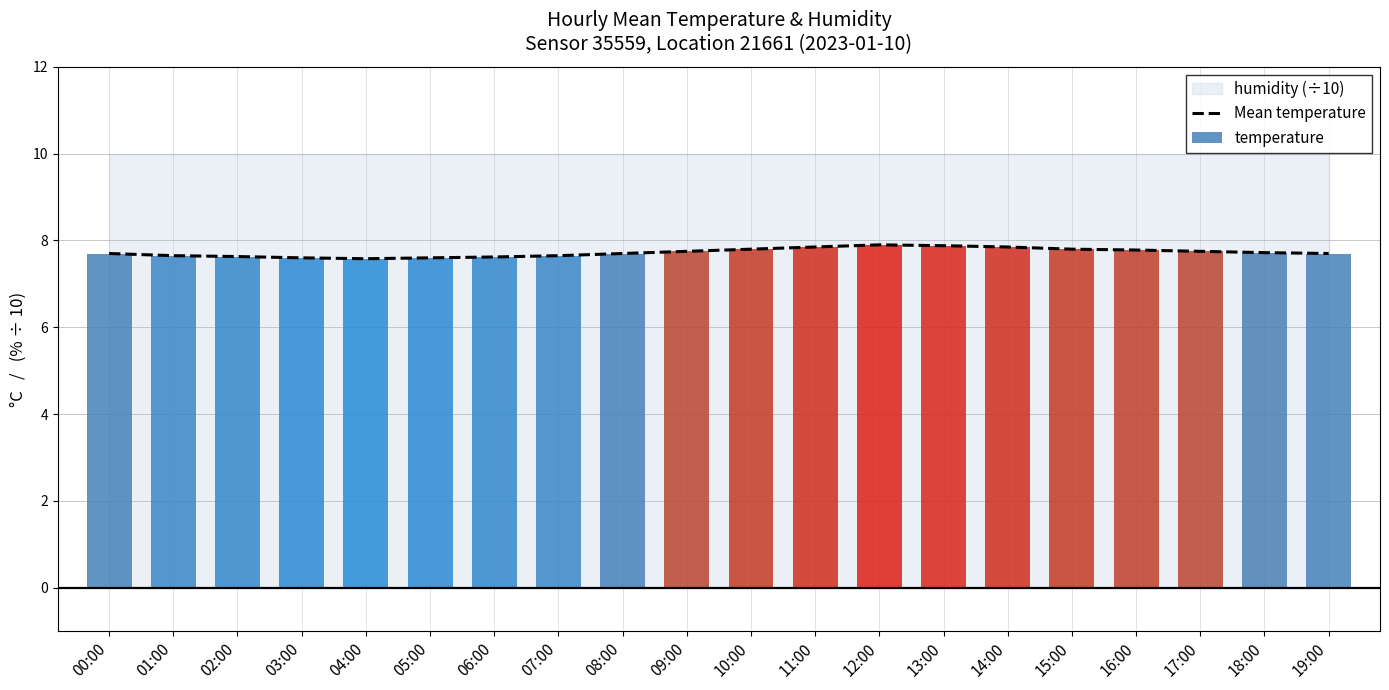

Count the values in the range 7 to 8.

20